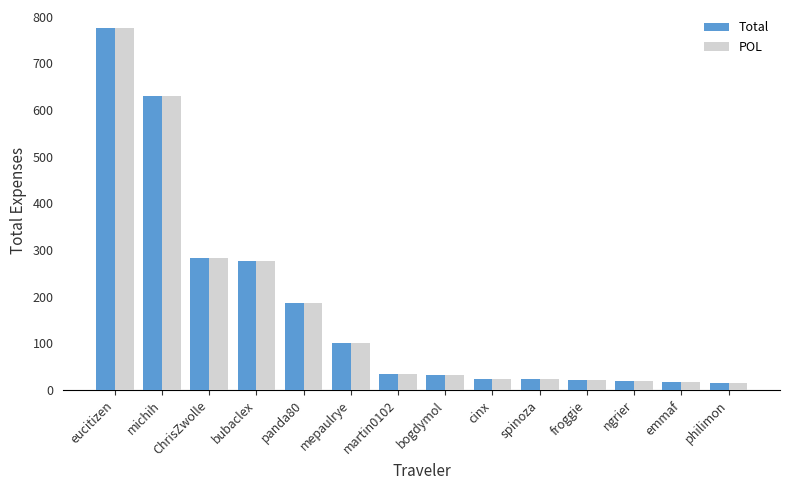

How many bars are there in total?

28